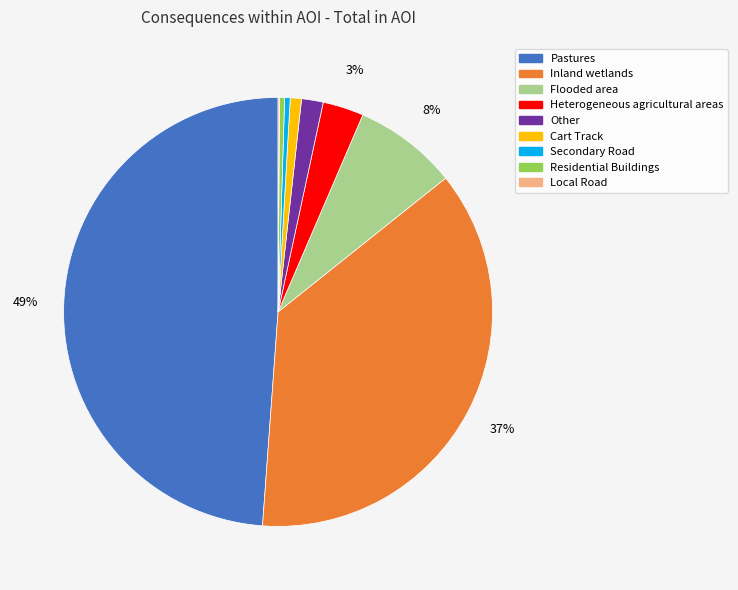

Does any single category account for the majority?

No